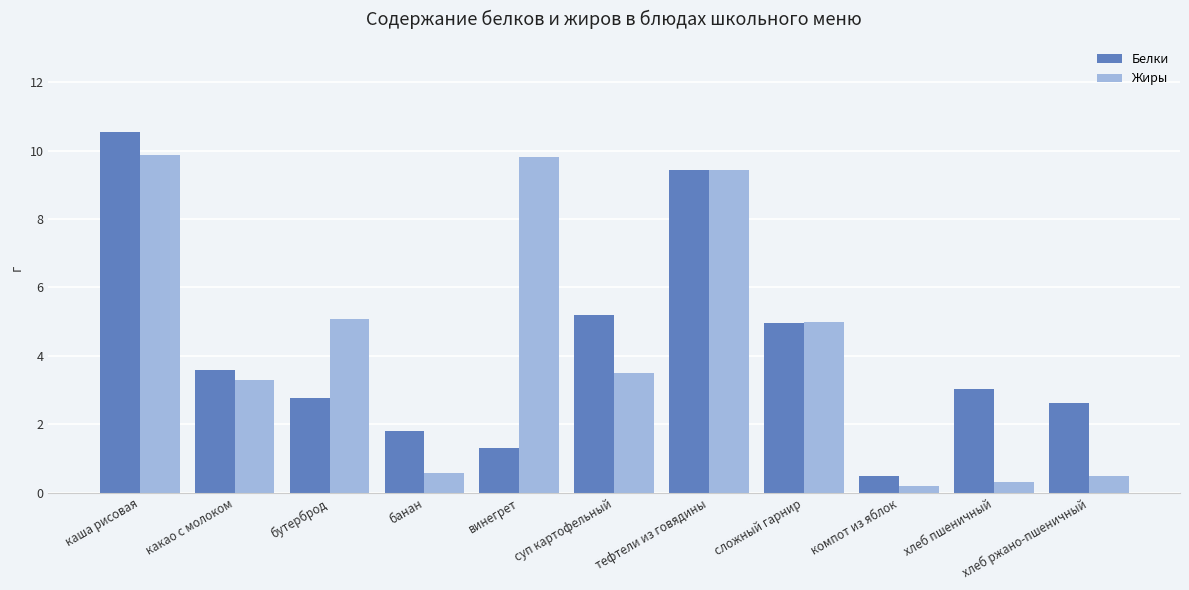

How many bars are there in total?

22